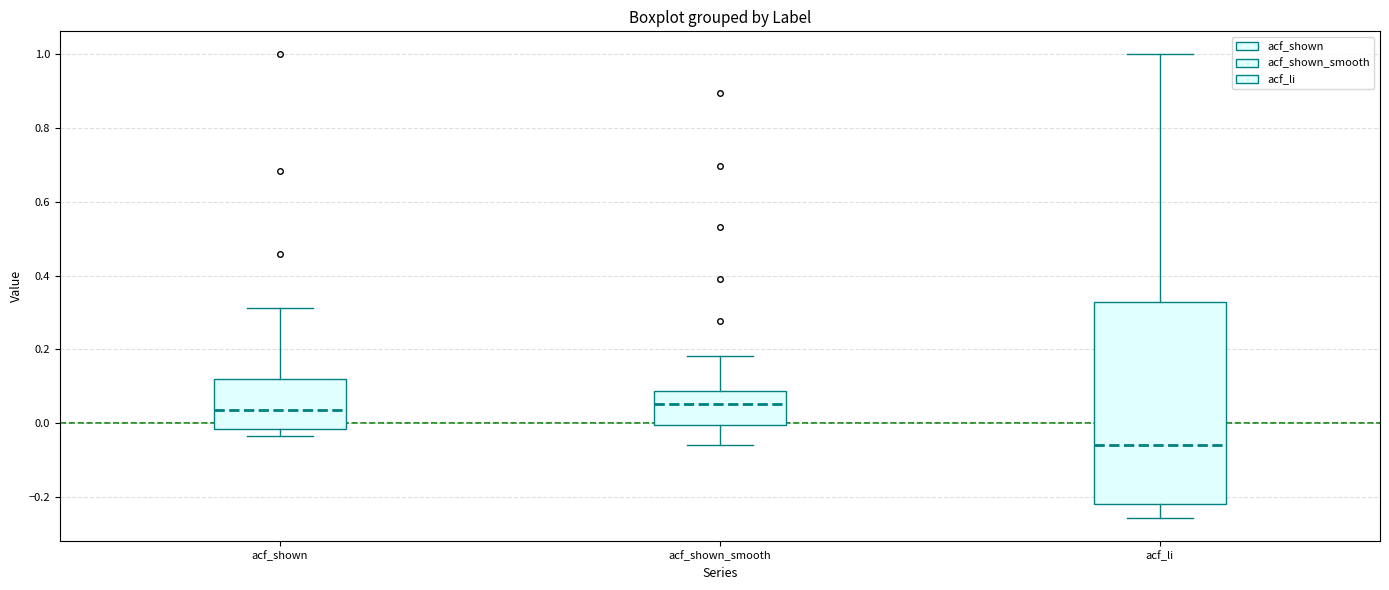

Reading left to right, read every box against the y-axis: the position of its median line, the range the box covers, and the ends of its whiskers. The values are not printed on the chart, so give them approximately, as read against the axis.

acf_shown: median 0.04, box -0.02 to 0.12, whiskers -0.04 to 0.32
acf_shown_smooth: median 0.06, box 0.00 to 0.08, whiskers -0.06 to 0.18
acf_li: median -0.06, box -0.22 to 0.32, whiskers -0.26 to 1.00